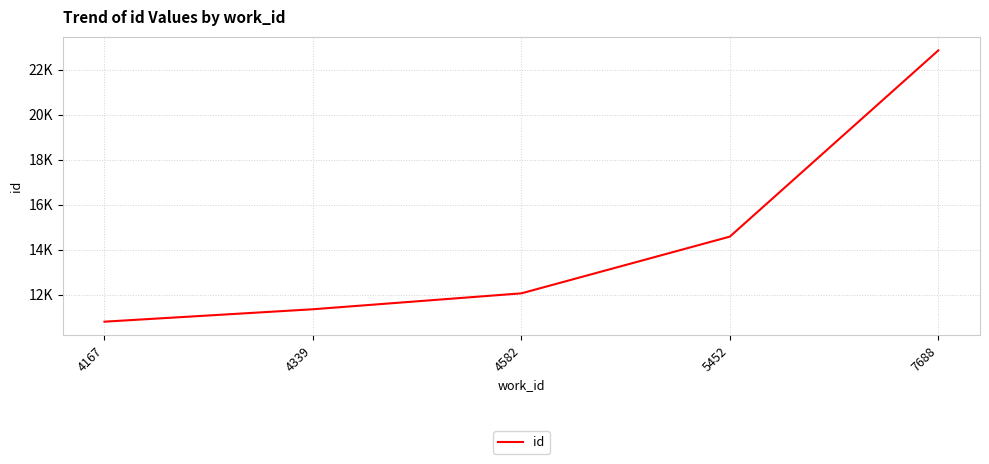

Is this an area chart (filled region under the line)?

No